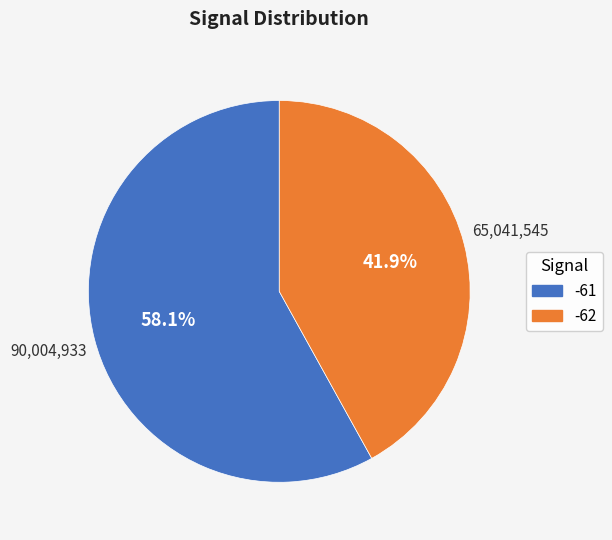

Is there any slice that represents more than half of the pie?

Yes